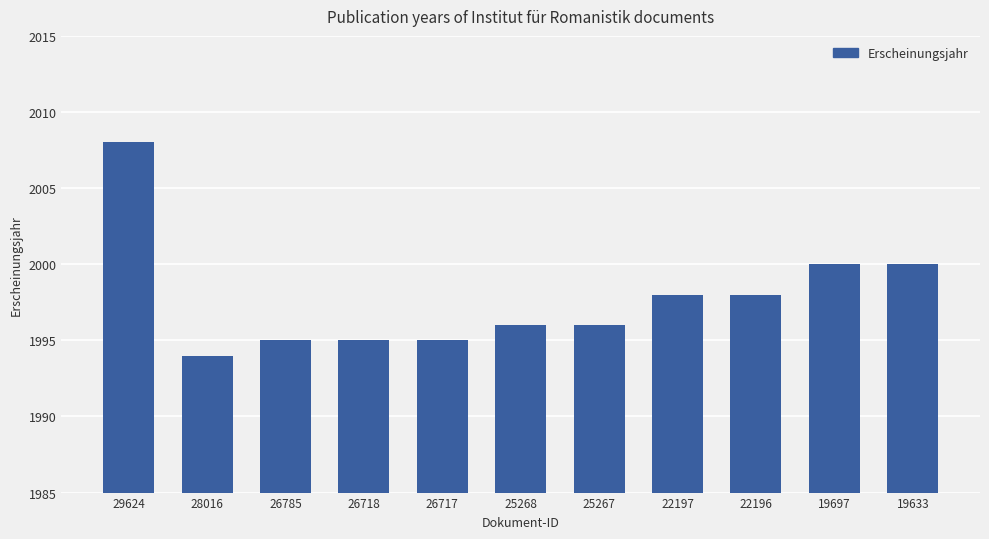

What is the greatest value displayed?

2008